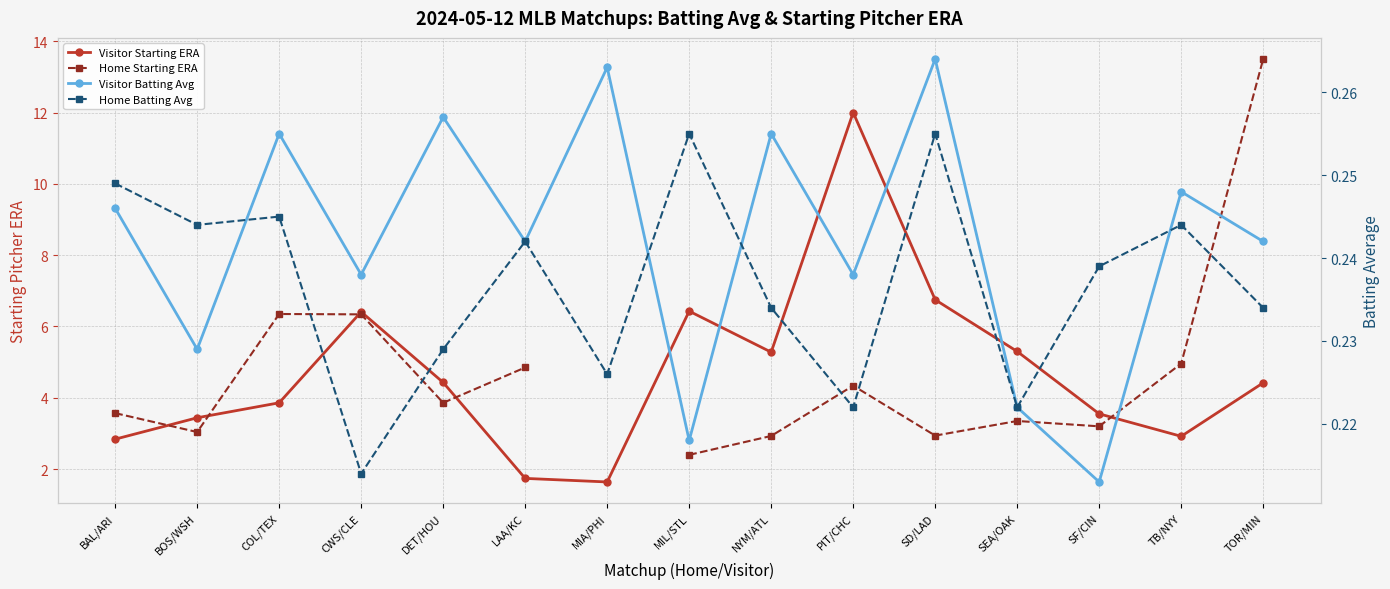

The value of Home Starting ERA at COL/TEX is 6.3. True or false?

True